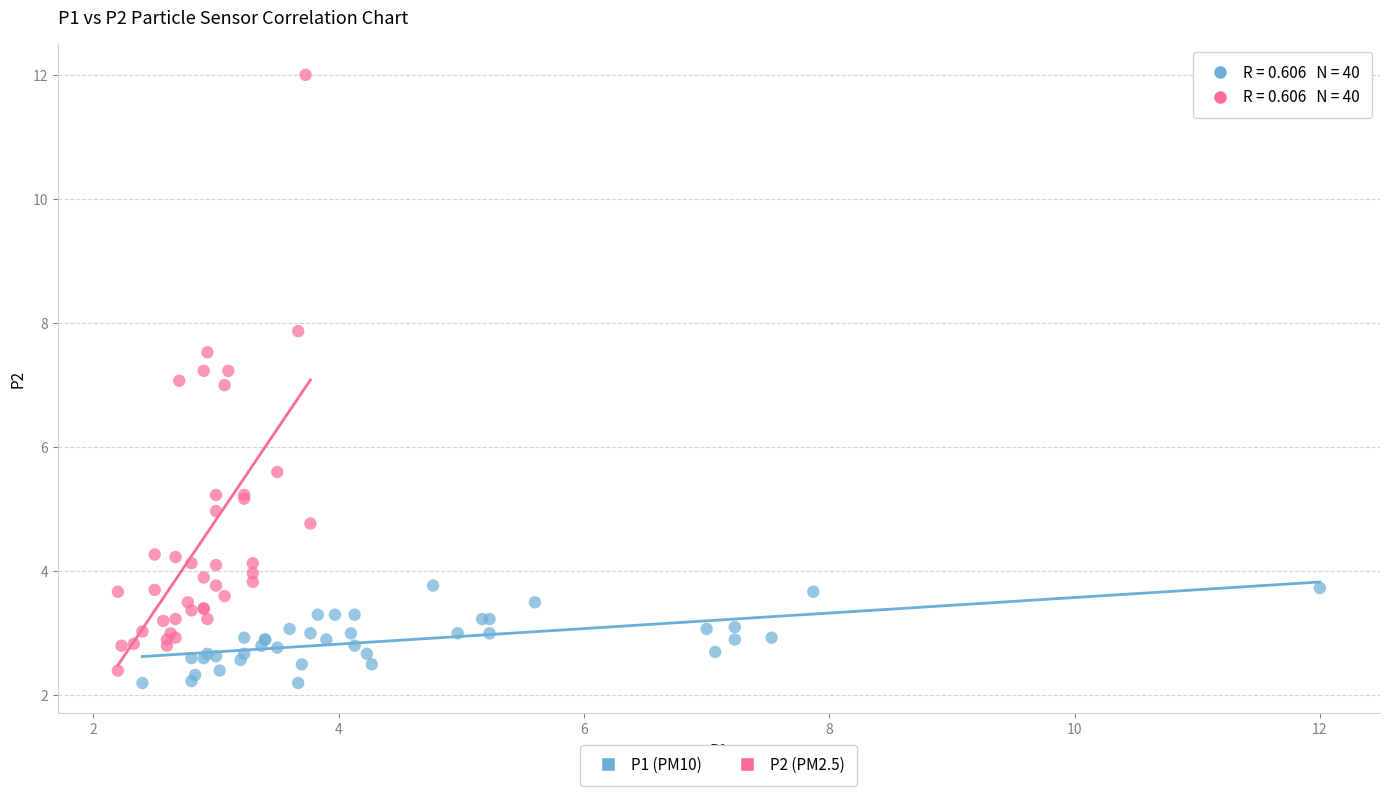

What are all the series names shown in the legend?

P1 (PM10), P2 (PM2.5)